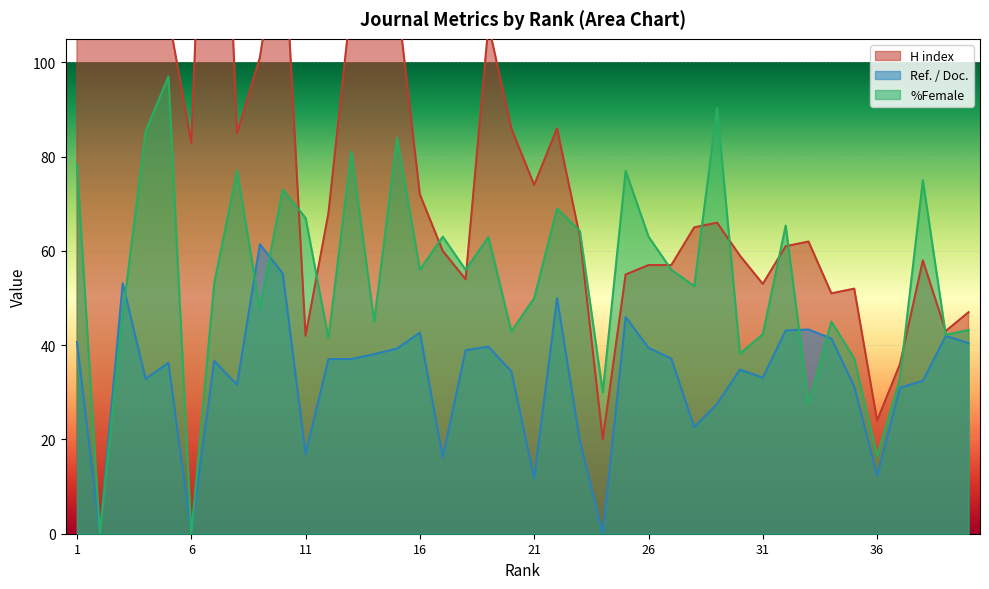

Rank the series by their average value, from lowest to highest.

Ref. / Doc., %Female, H index